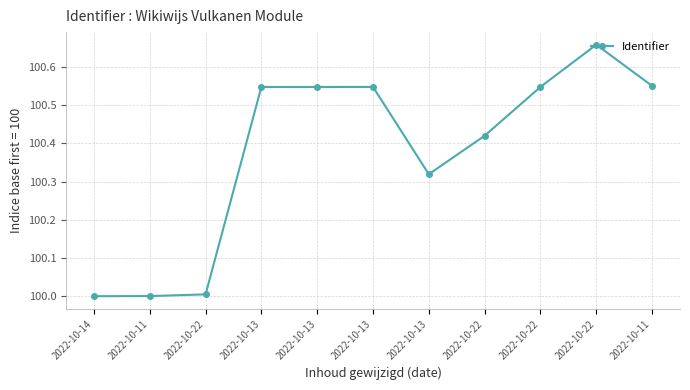

What value does the data have at 2022-10-13?

100.5